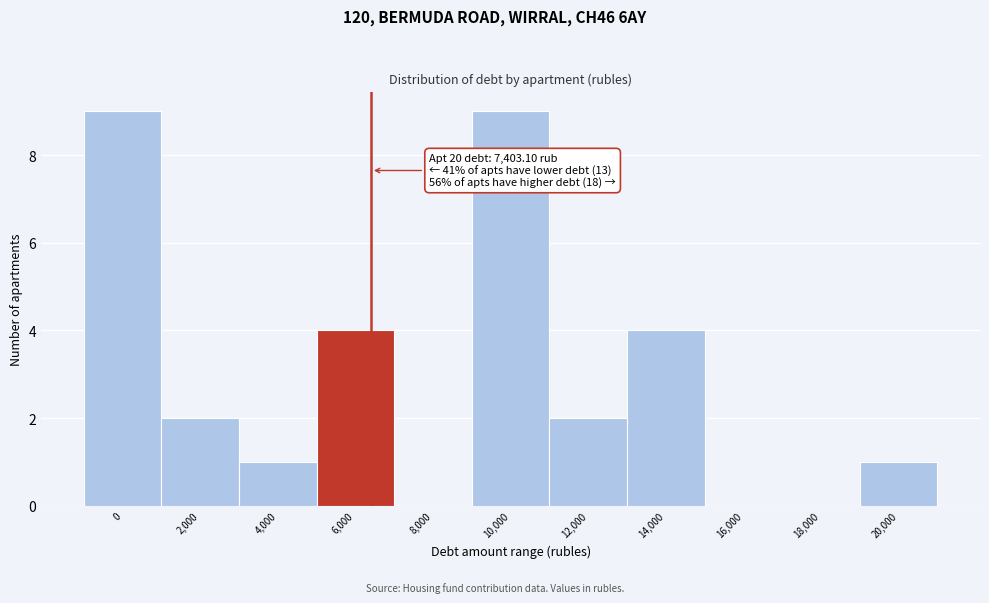

Reading right to left, transcribe all the data shown in this chart.

20,000=1	18,000=0	16,000=0	14,000=4	12,000=2	10,000=9	8,000=0	6,000=4	4,000=1	2,000=2	0=9